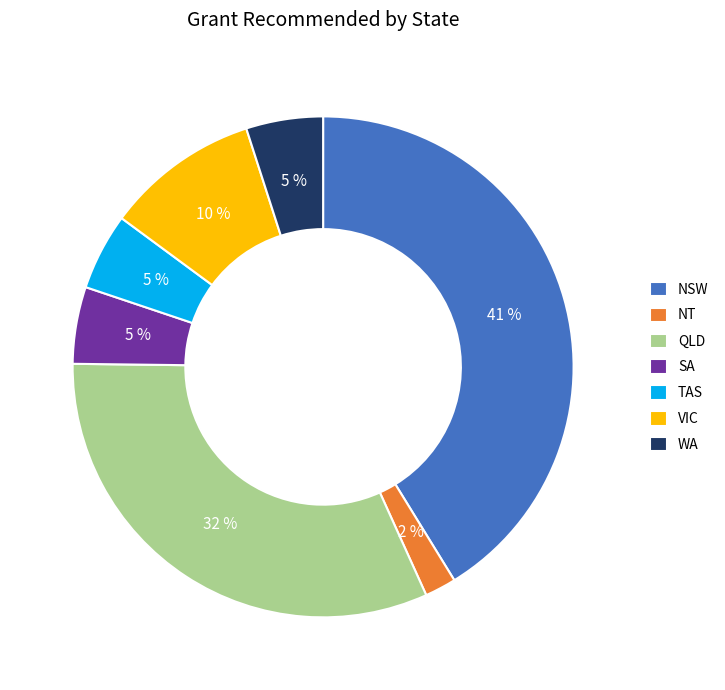

True or false: NT accounts for 15% of the total.

False